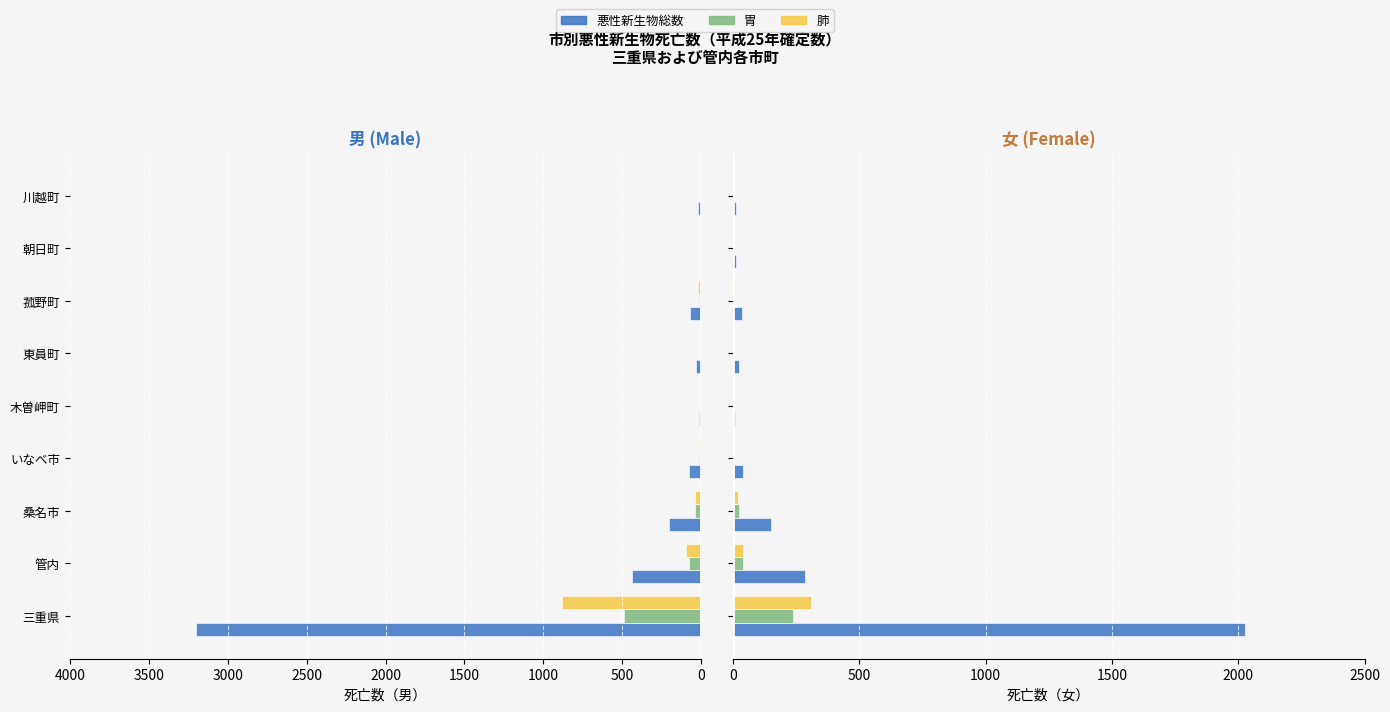

List the series in order of their peak value, highest first.

悪性新生物総数(男), 悪性新生物総数(女), 肺(男), 胃(男), 肺(女), 胃(女)